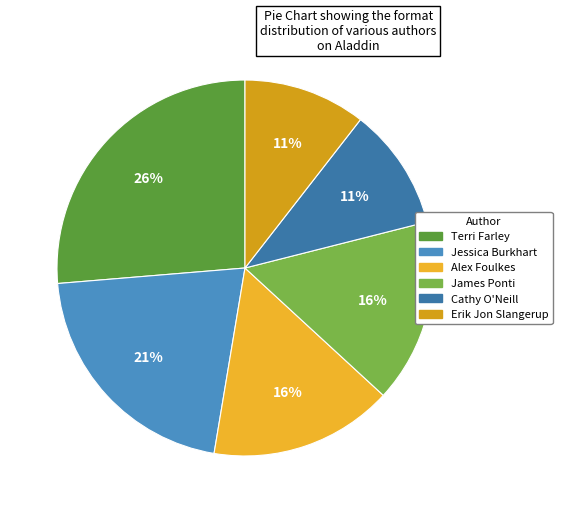

The Alex Foulkes slice represents 16% of the pie. True or false?

True